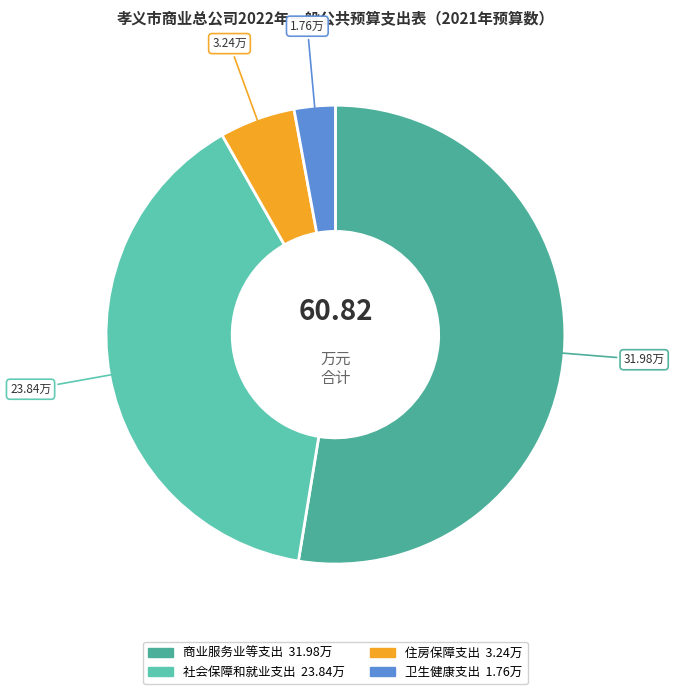

Count the number of slices in the pie.

4